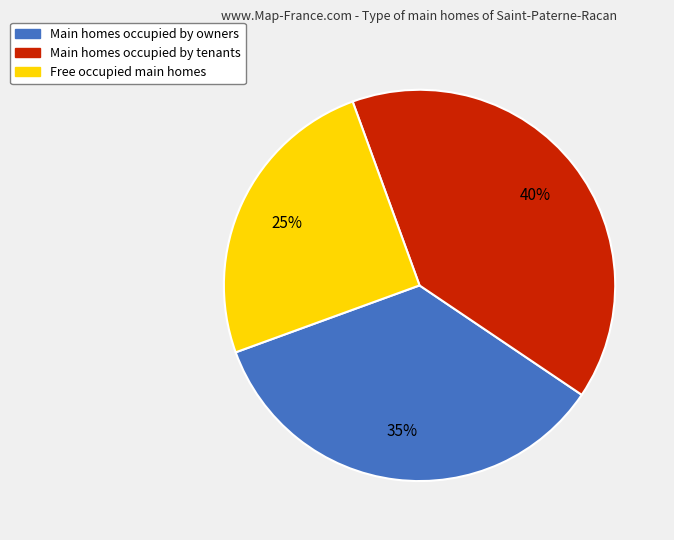

Do Main homes occupied by owners and Main homes occupied by tenants together represent more than half of the pie?

Yes